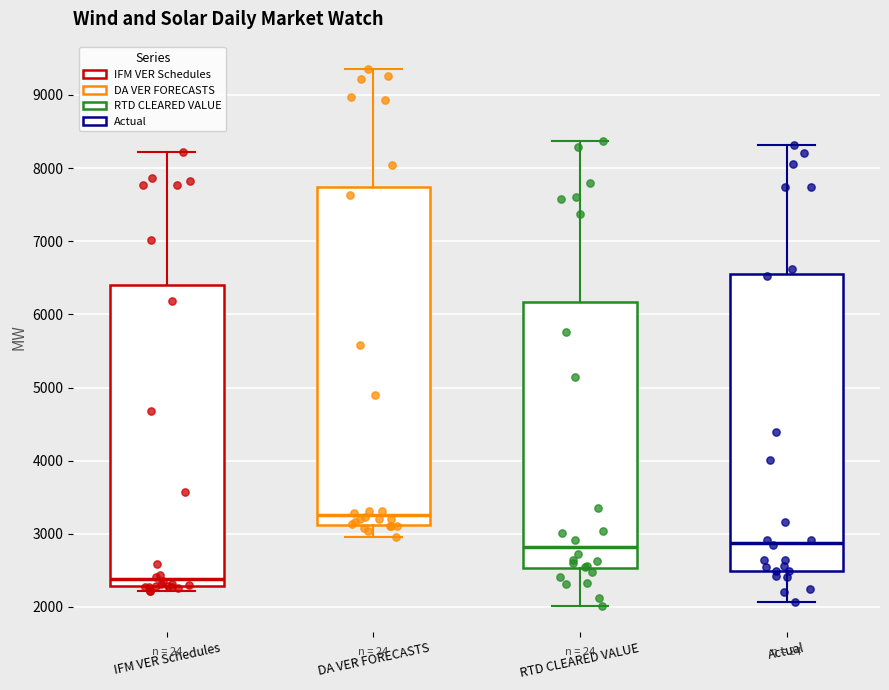

Reading left to right, transcribe this box plot: for each box, give where its median line is, the range the box spans, and where its two whiskers end, as read against the y-axis. The values are not printed on the chart, so give them approximately, as read against the axis.

IFM VER Schedules: median 2400, box 2300 to 6400, whiskers 2200 to 8200
DA VER FORECASTS: median 3300, box 3100 to 7700, whiskers 3000 to 9400
RTD CLEARED VALUE: median 2800, box 2500 to 6200, whiskers 2000 to 8400
Actual: median 2900, box 2500 to 6600, whiskers 2100 to 8300